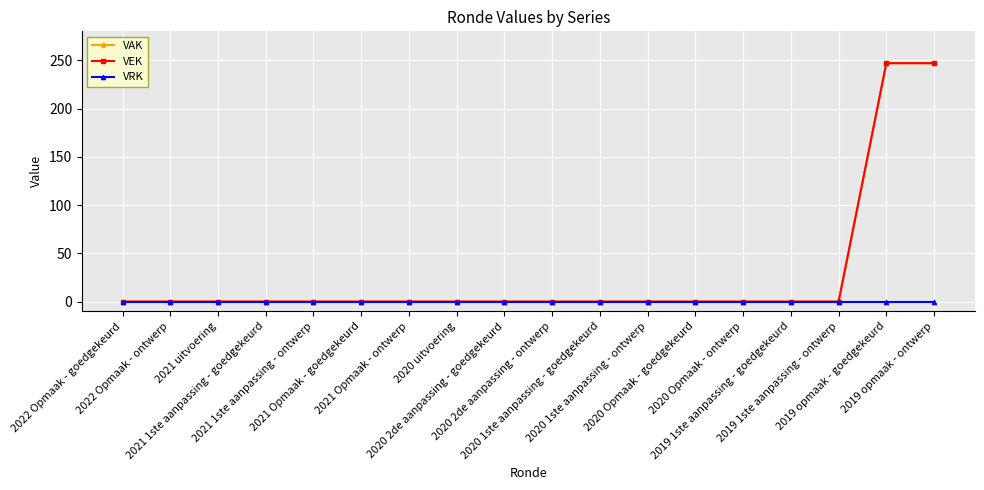

What is the total value across all series at 2019 opmaak - goedgekeurd?

494